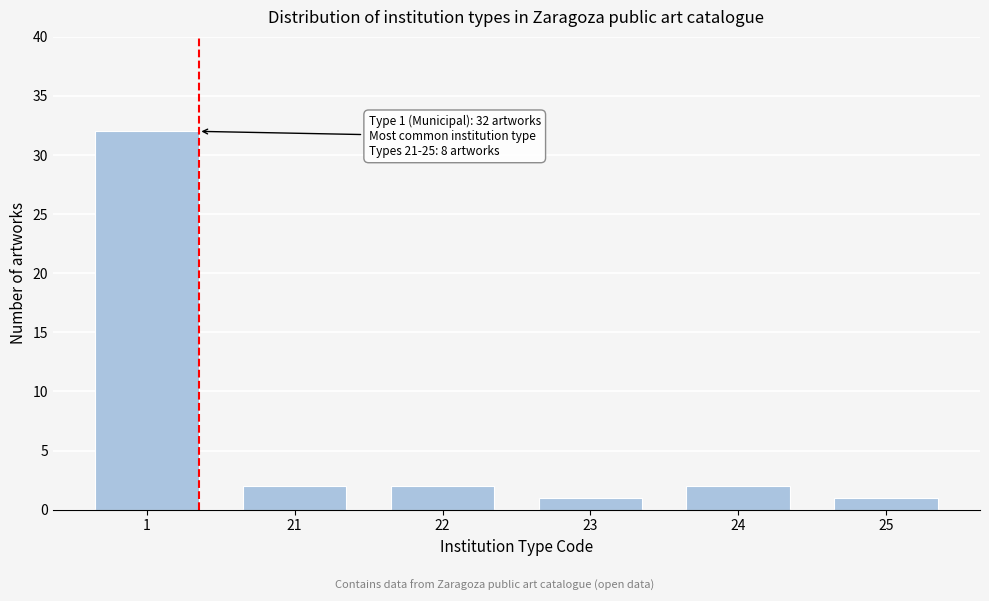

Reading left to right, transcribe all the data shown in this chart.

32	2	2	1	2	1